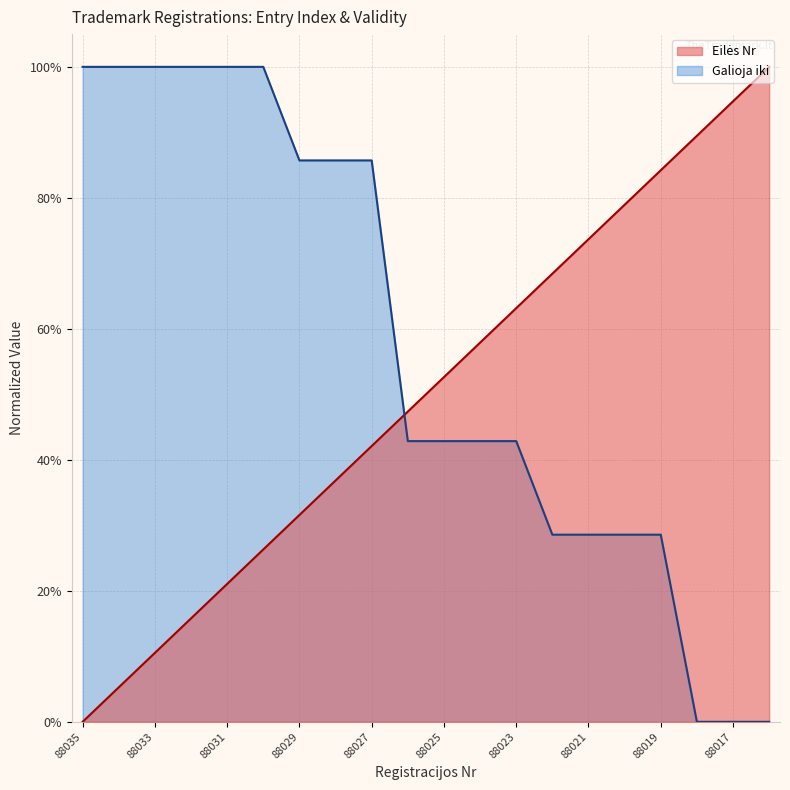

Is it true that Galioja iki equals 0.0 at 88016?

True